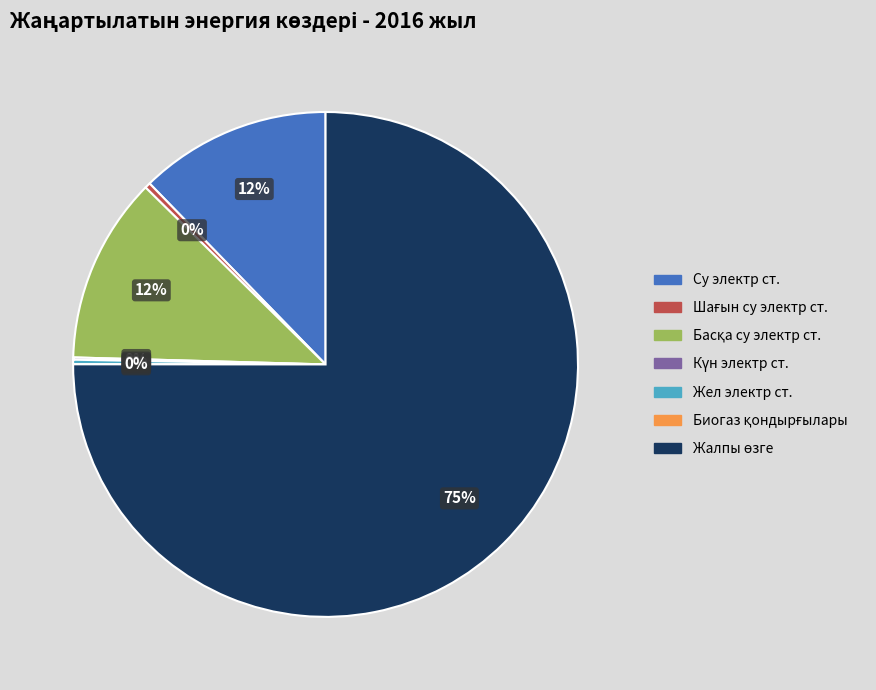

Combined, do Су электр станциялары and Ірі су электр станцияларын қоса алғанда (ЖЭК үлесі) account for over 50%?

No